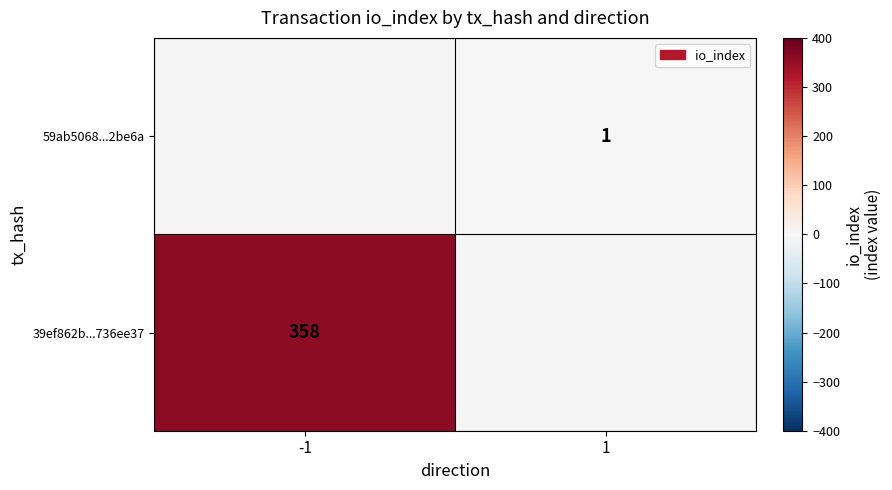

The 39ef862b...736ee37 series shows 613 at -1. True or false?

False